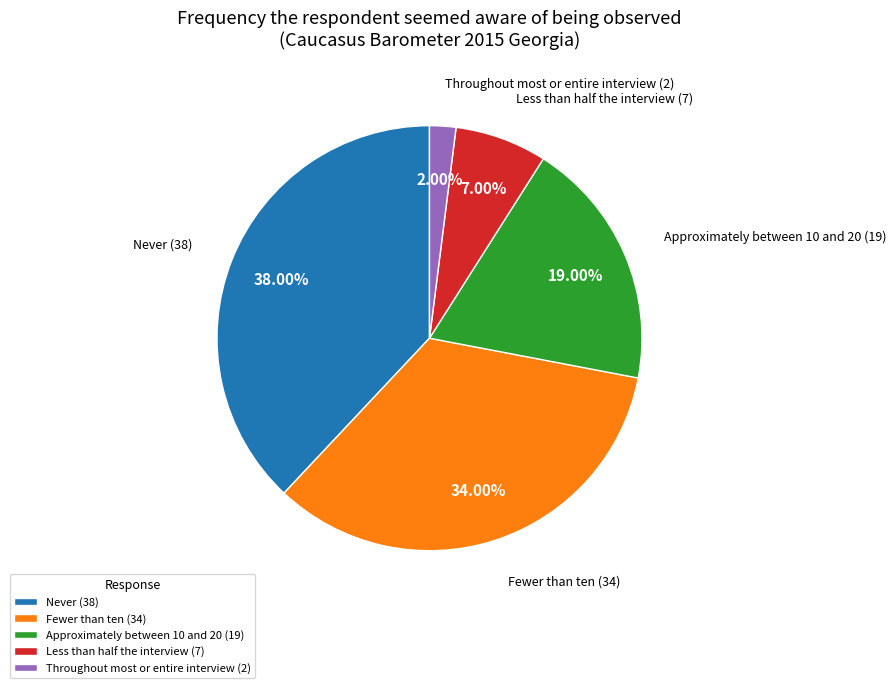

The Less than half the interview slice represents 7% of the pie. True or false?

True